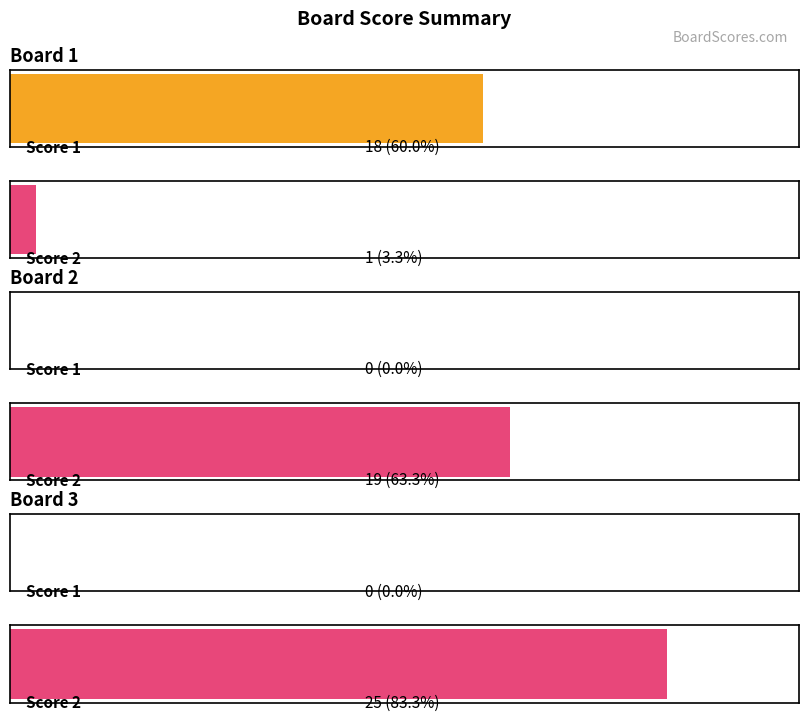

What is the maximum value for Score 2?

25